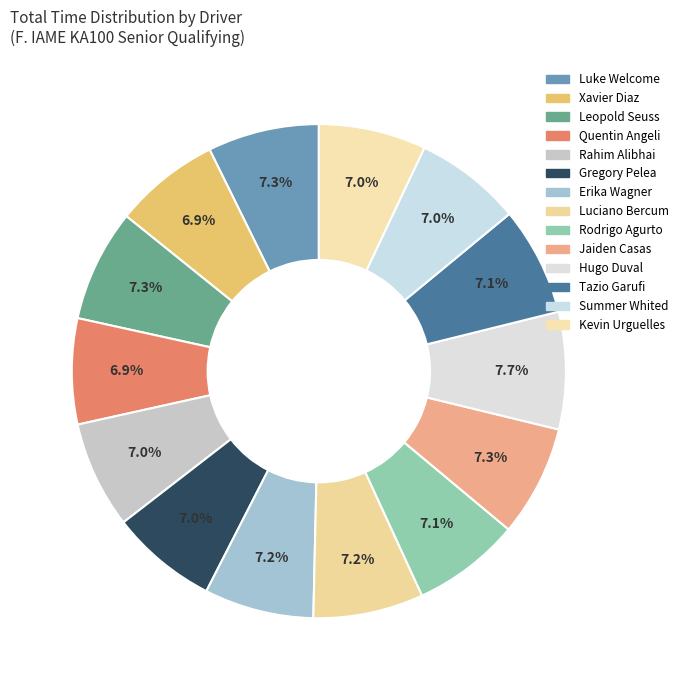

How many slices are in this pie chart?

14